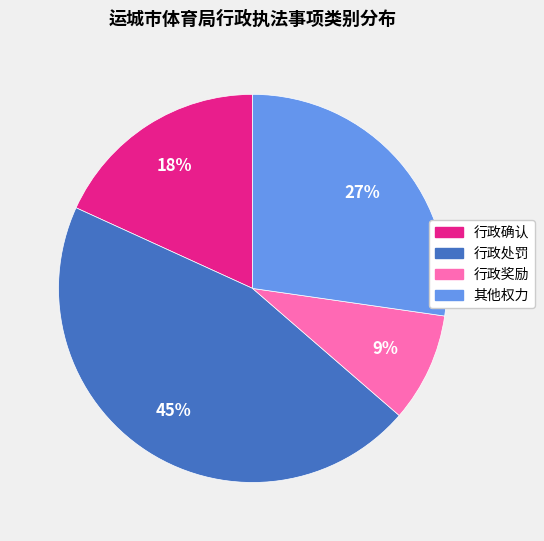

Do 行政确认 and 其他权力 together represent more than half of the pie?

No